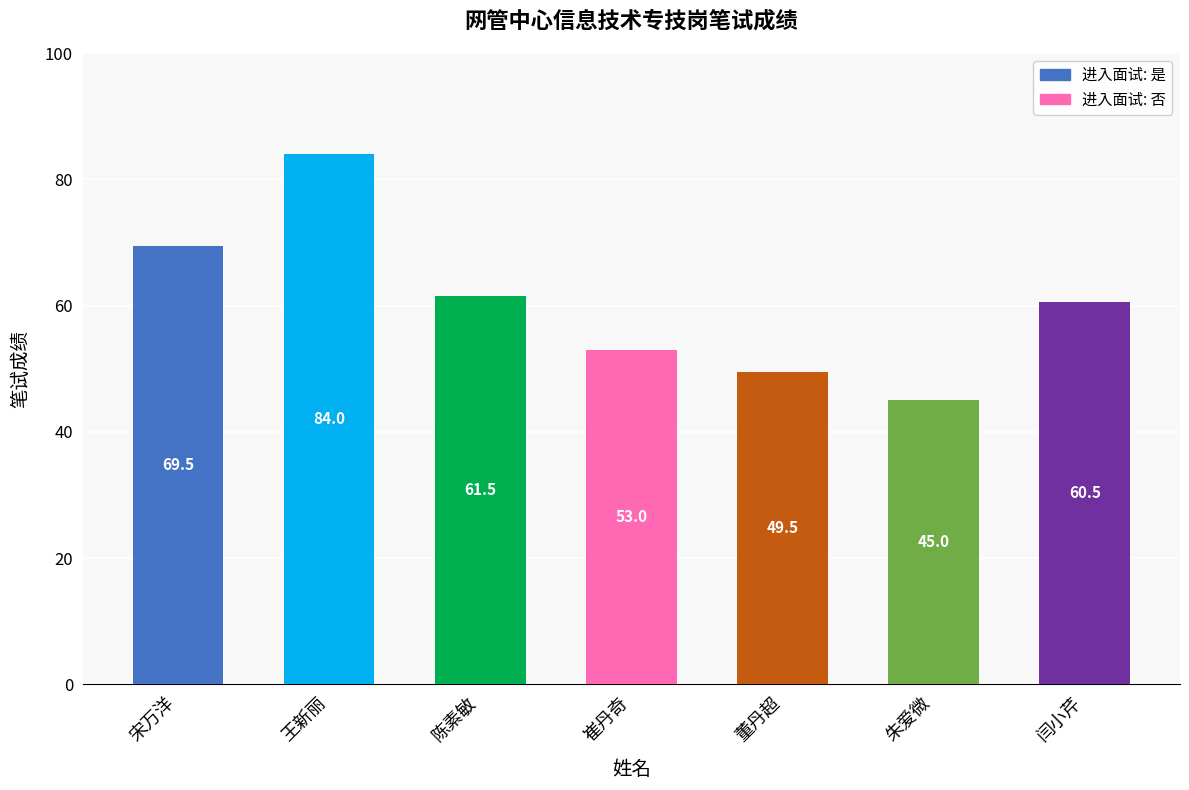

What is the sum of the values at 闫小芹 and 崔丹奇?

113.5